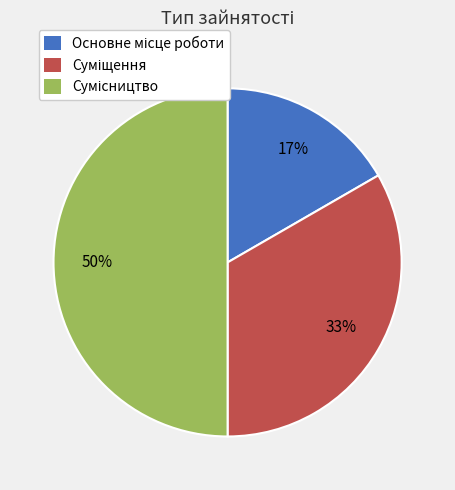

Count the number of slices in the pie.

3